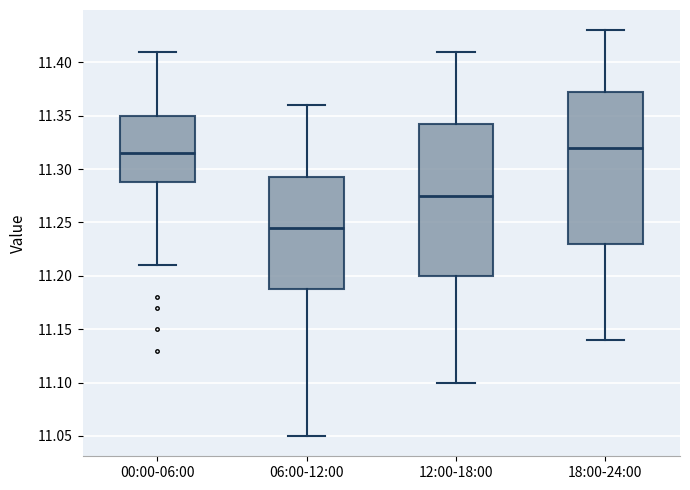

Where does the lower whisker of the box for 12:00-18:00 end on the y-axis? The values are not printed on the chart, so give them approximately, as read against the axis.

11.100